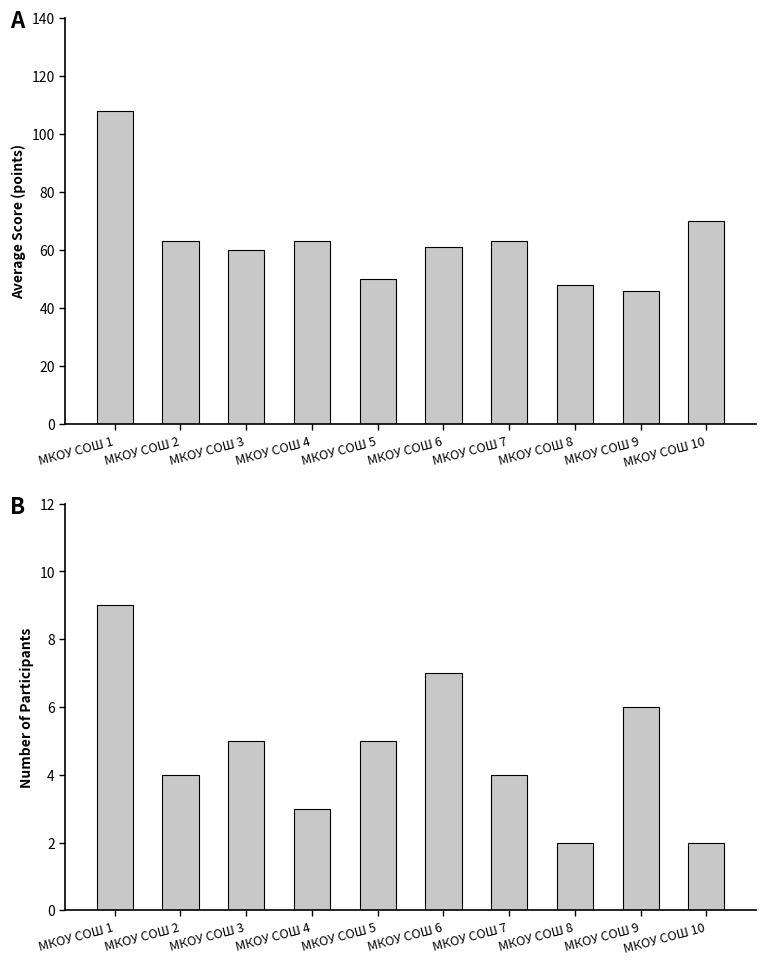

How many values in the Average Score series exceed 63?

2